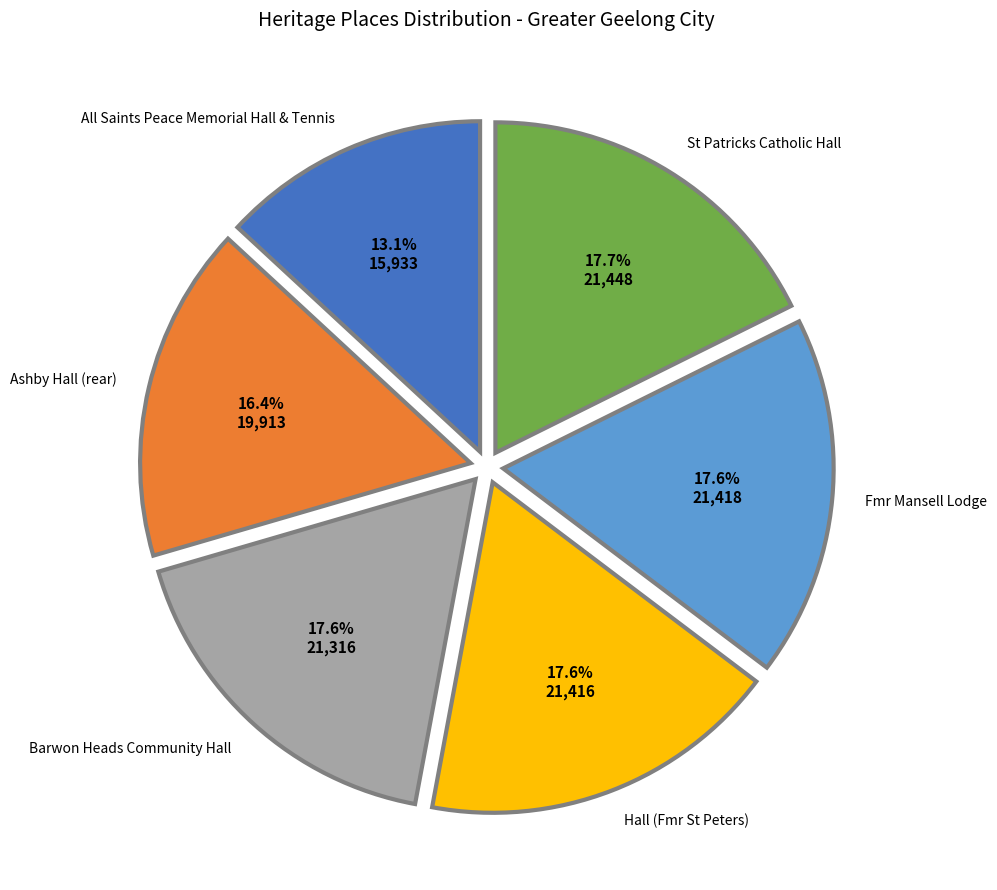

To the nearest percent, what portion does Fmr Mansell Lodge represent?

18%